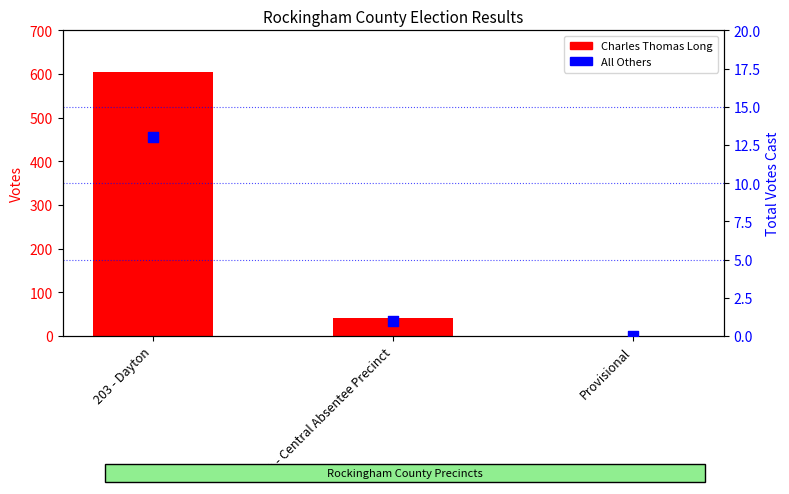

Which series has the largest total across all categories?

Charles Thomas Long